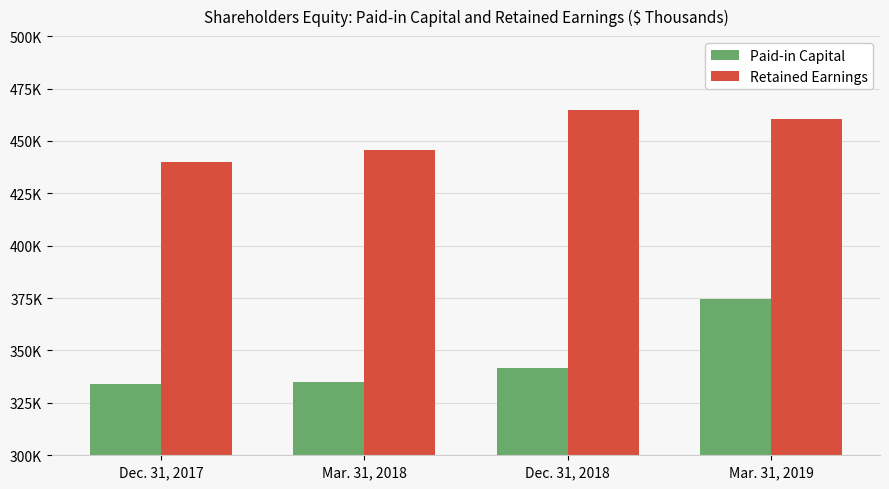

Reading right to left, extract all data points from this chart.

Paid-in Capital: Mar. 31, 2019=374555	Dec. 31, 2018=341738	Mar. 31, 2018=334754	Dec. 31, 2017=333795
Retained Earnings: Mar. 31, 2019=460229	Dec. 31, 2018=464851	Mar. 31, 2018=445576	Dec. 31, 2017=440085